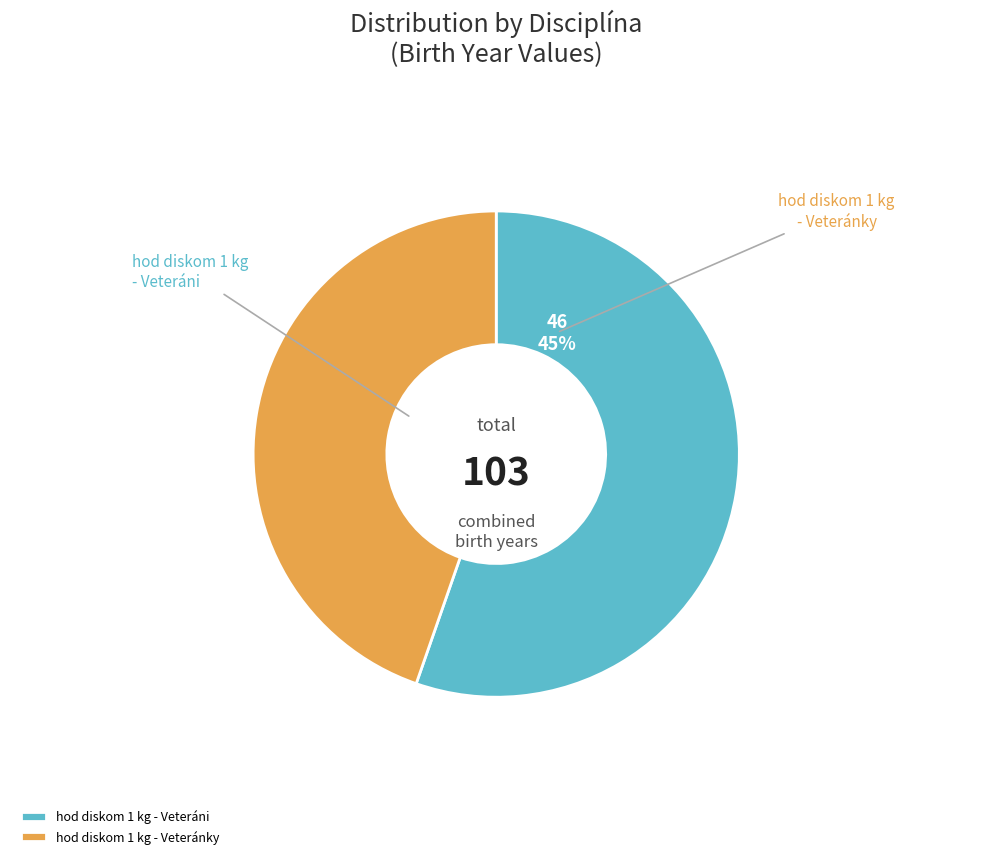

Rank the categories by value from highest to lowest.

hod diskom 1 kg - Veteráni, hod diskom 1 kg - Veteránky